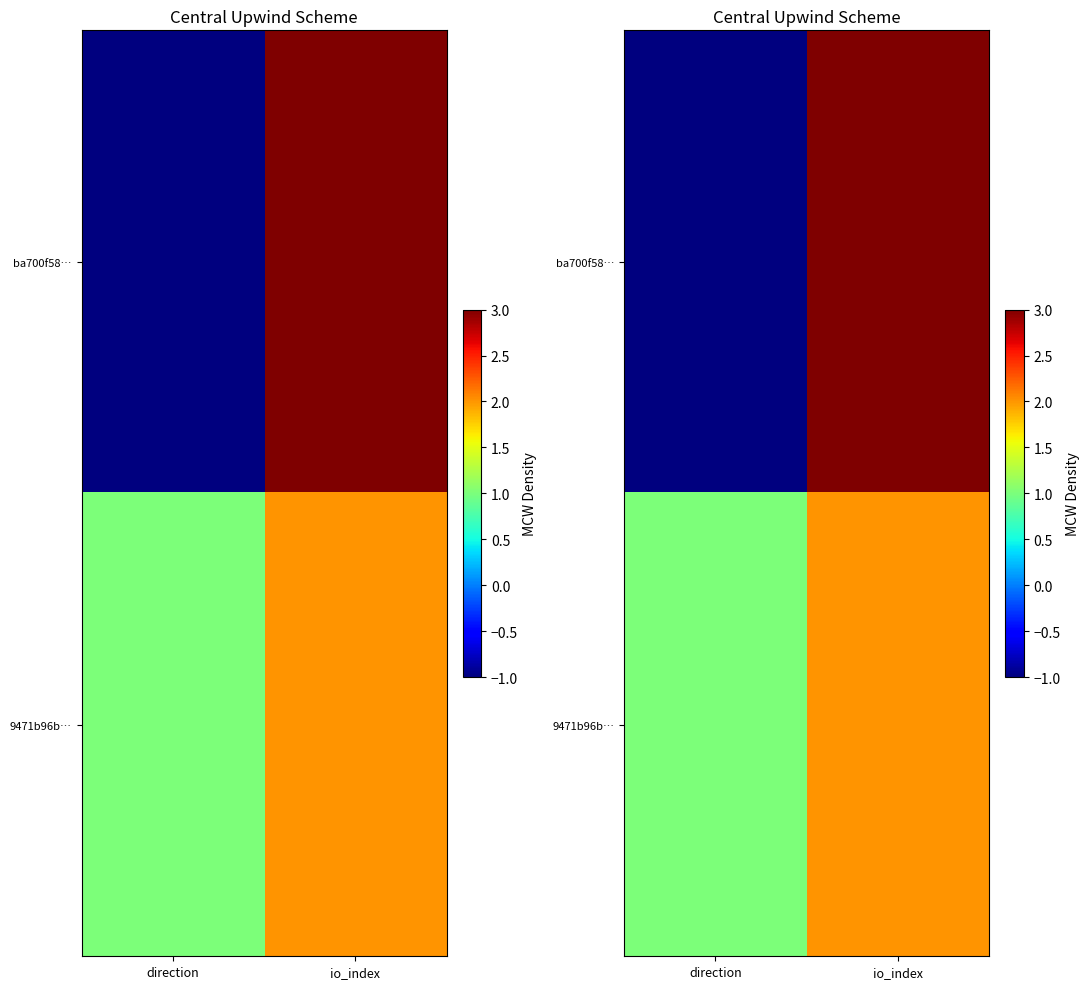

How many values in the ba700f58… series are below 3?

1